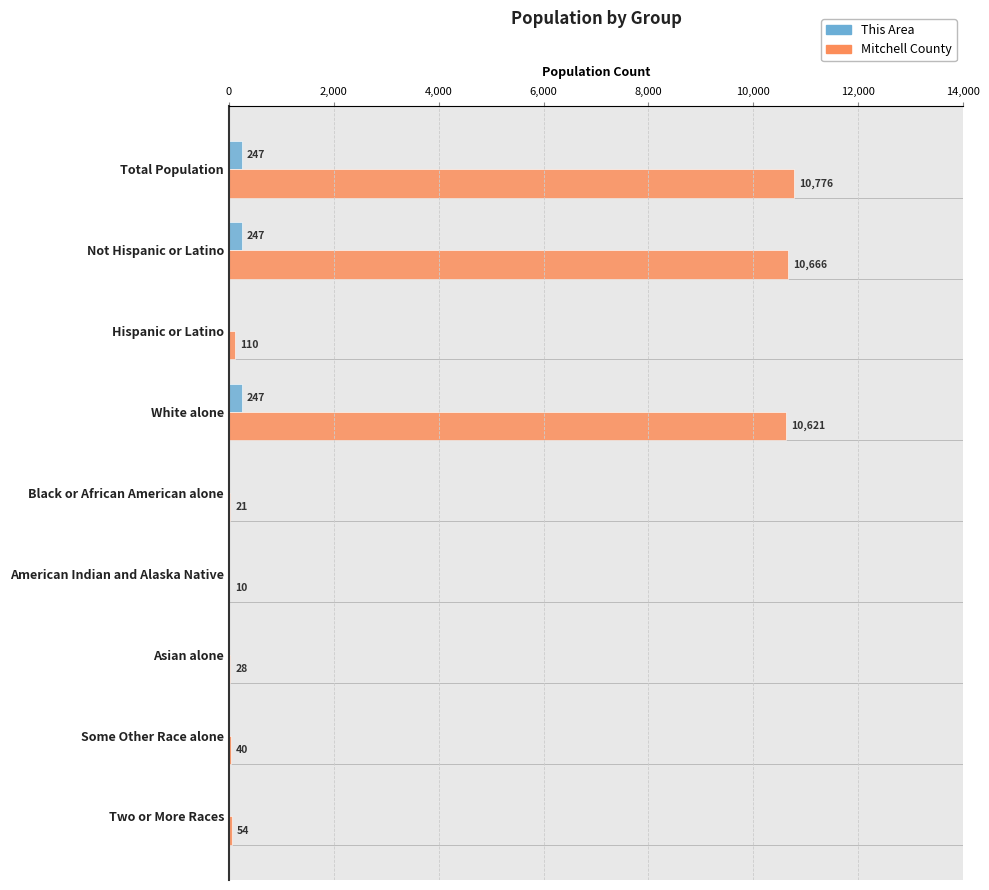

What is the total value across all series at White alone?

10868